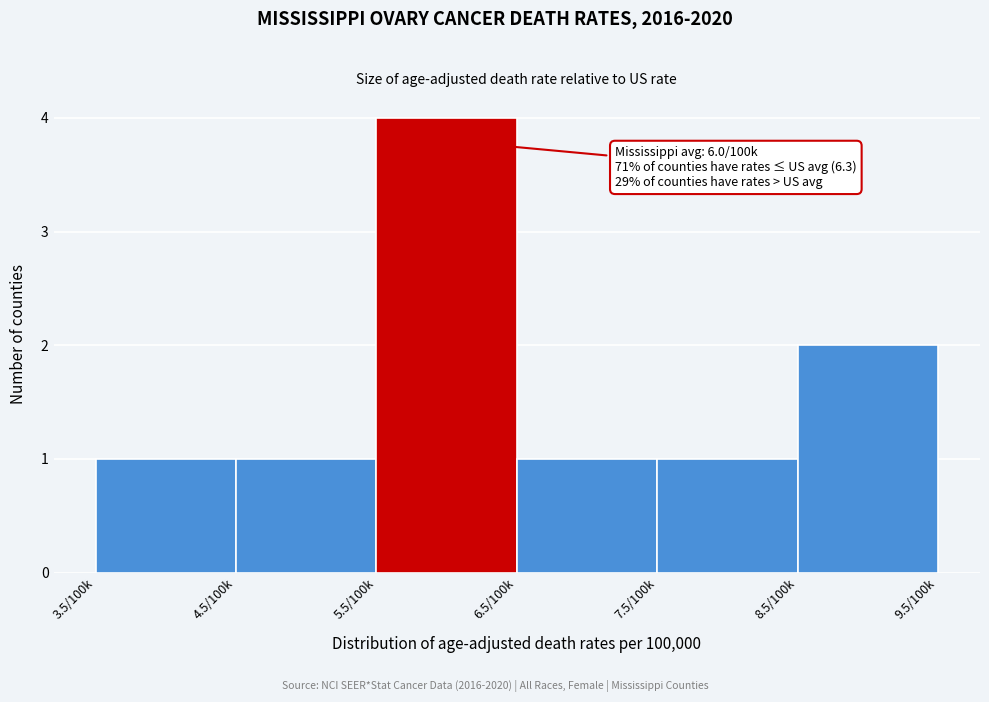

Reading right to left, extract all data points from this chart.

8.5/100k=2	7.5/100k=1	6.5/100k=1	5.5/100k=4	4.5/100k=1	3.5/100k=1